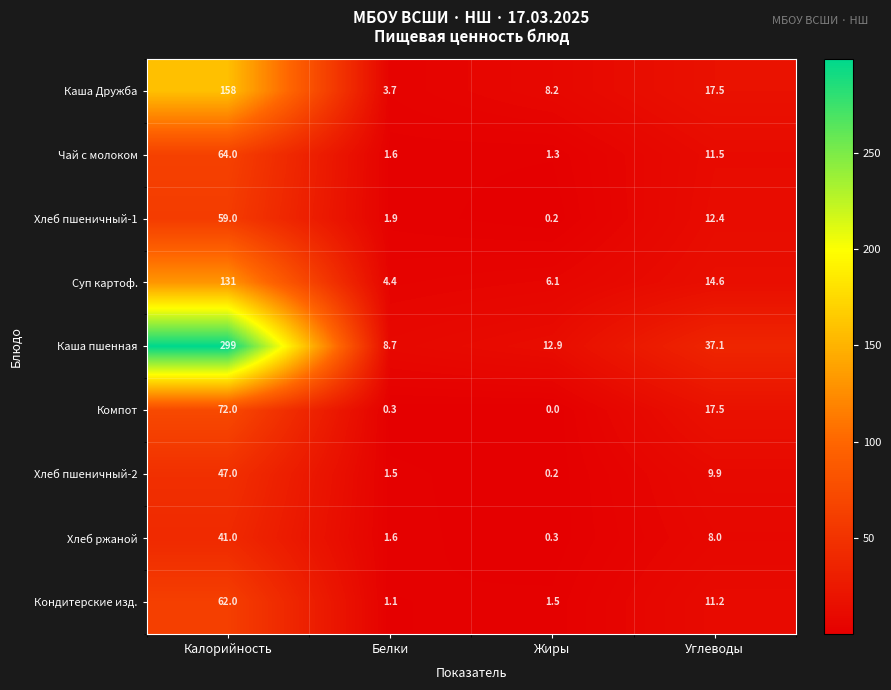

True or false: Компот has a value of 0.0 at Жиры.

True